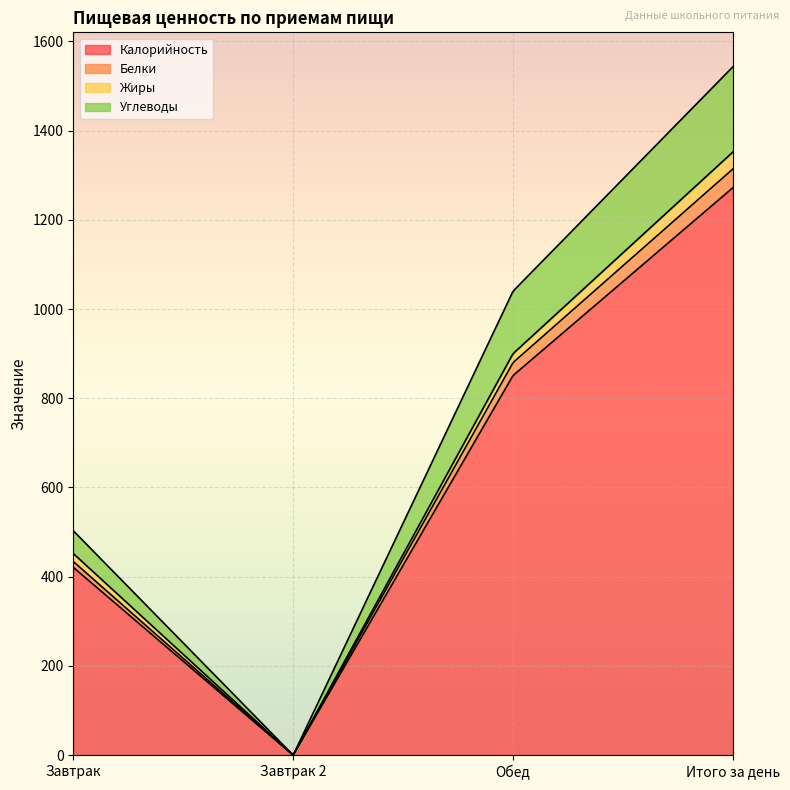

Which category has the highest value across all series?

Итого за день